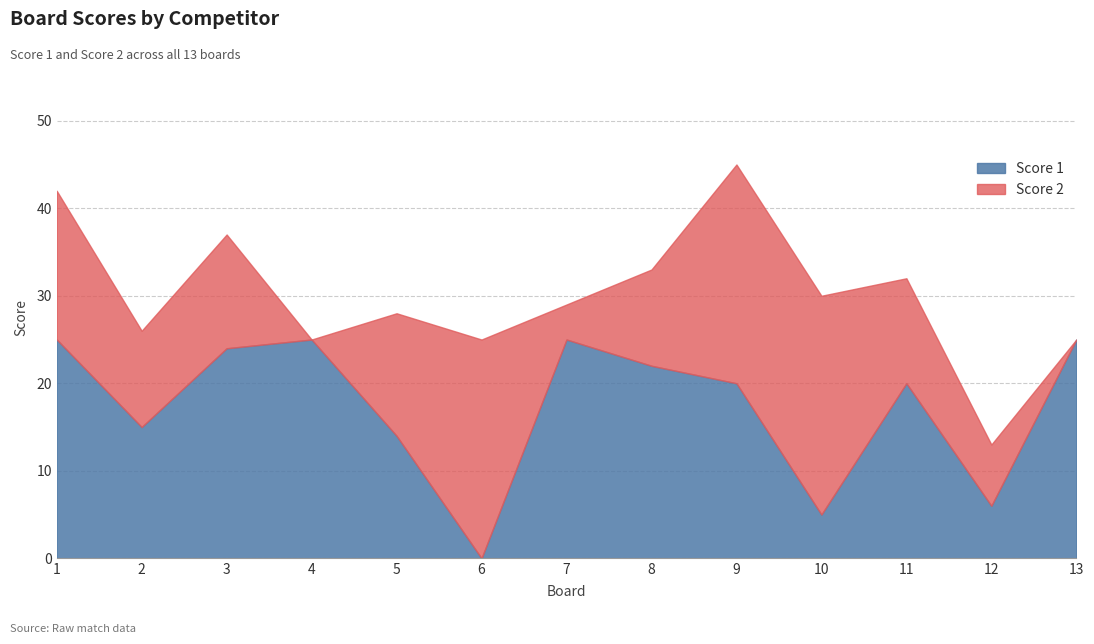

The Score 1 series shows 0 at 6. True or false?

True